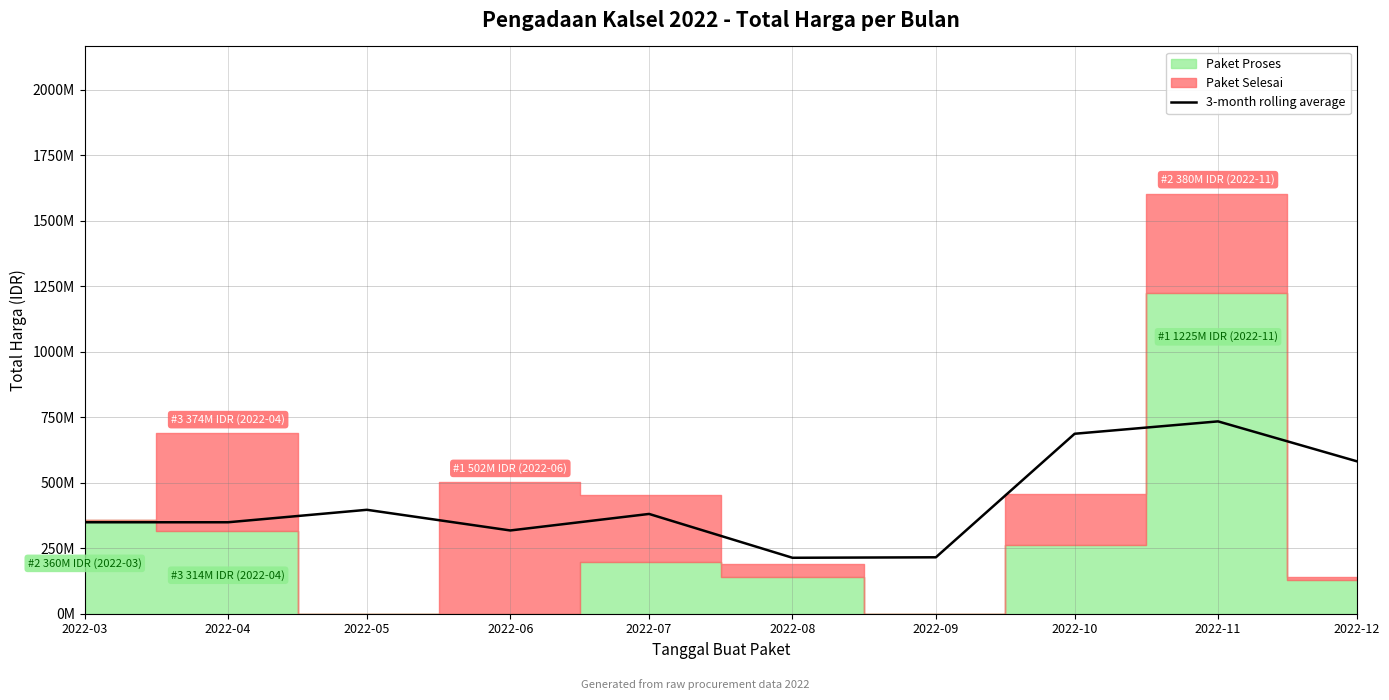

How many lines are shown in the chart?

1